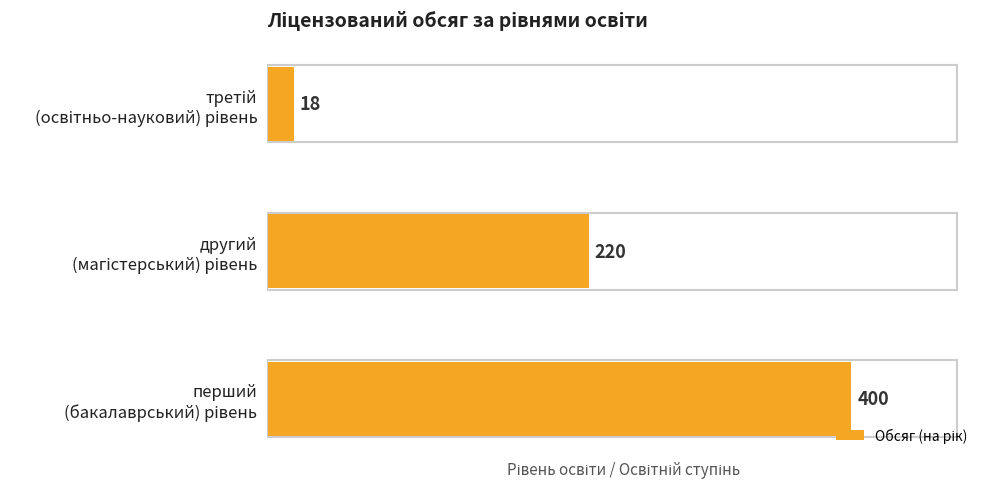

Are the bars grouped side by side (vs. stacked)?

No